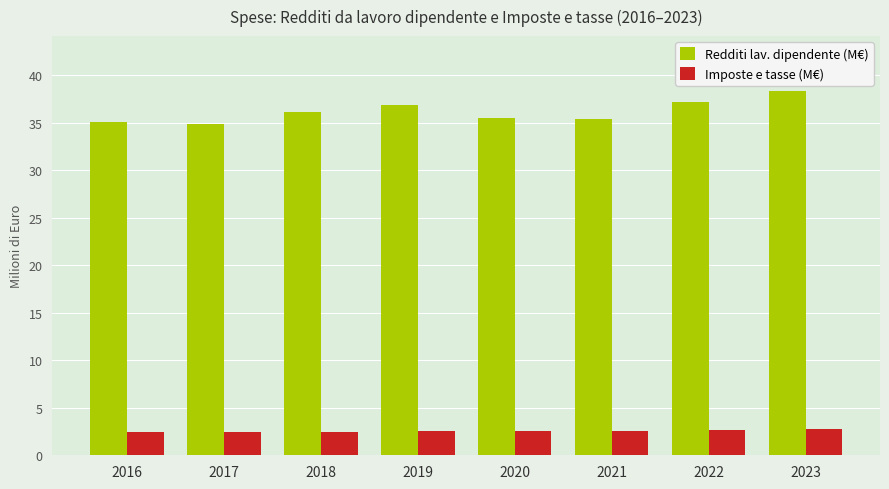

At how many categories does at least one series exceed 18?

8